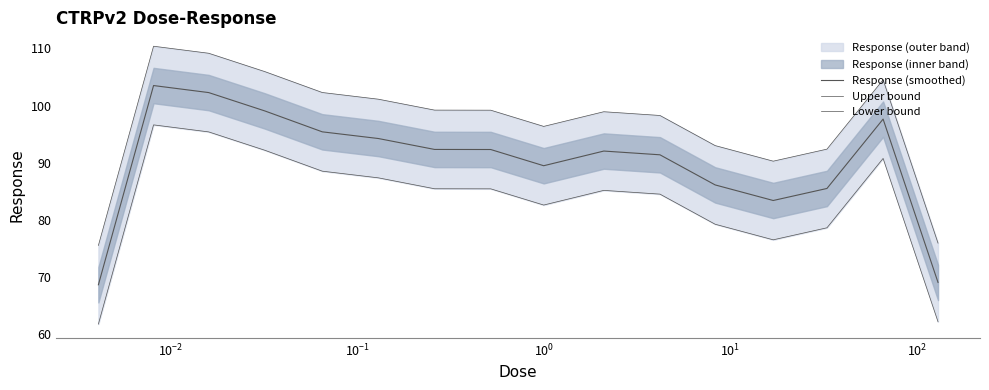

What is the difference between the second highest and second lowest values in the Response (smoothed) series?

33.3